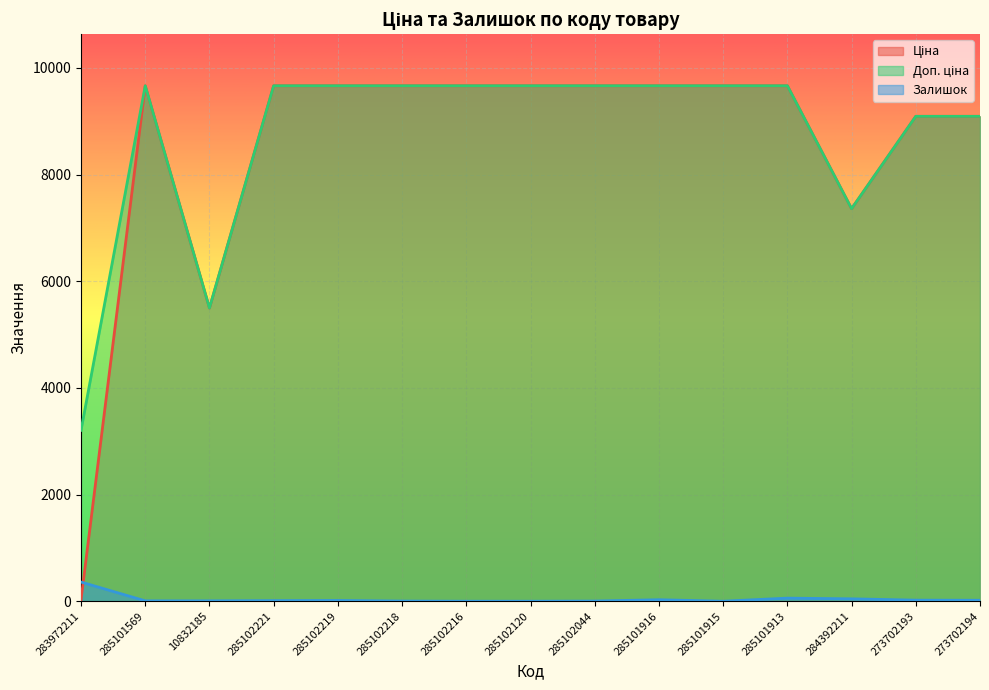

How many data points in Залишок are less than 11?

7